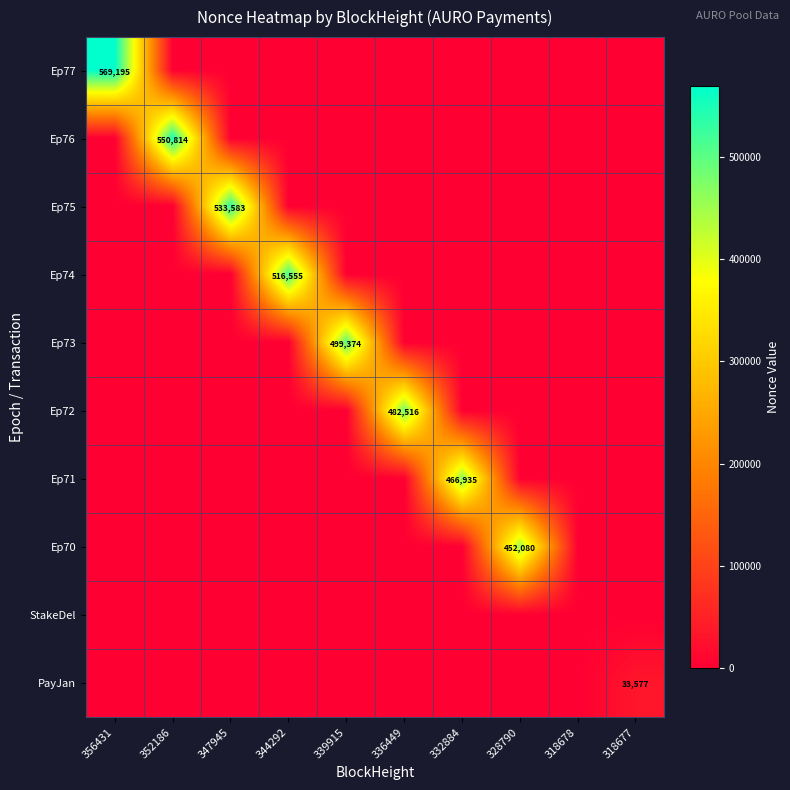

How many positive values does the Ep75 series have?

1